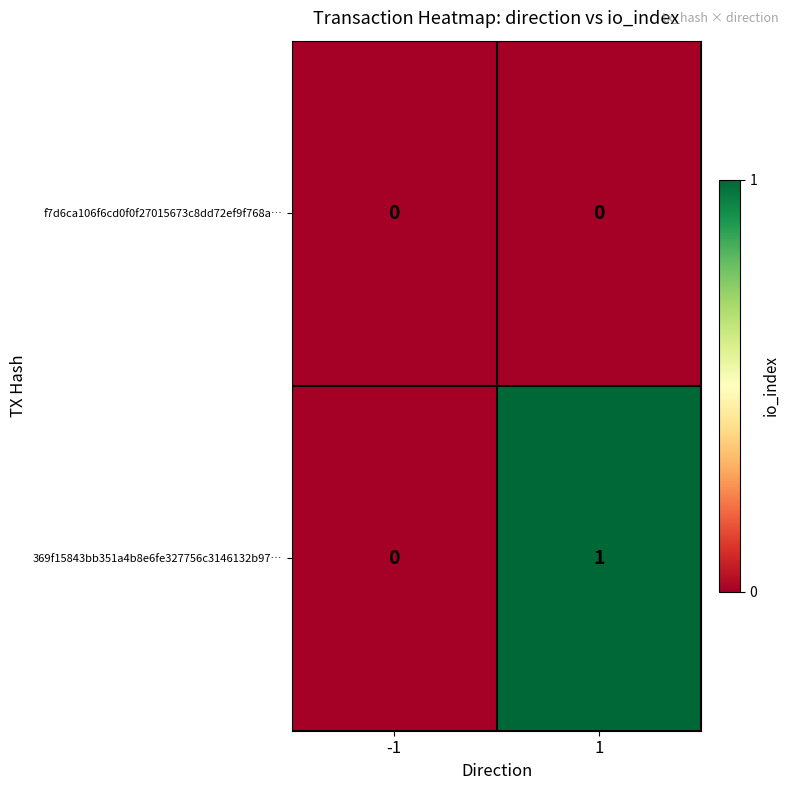

List the series in order of their overall mean, highest first.

369f15843bb351a4b8e6fe327756c3146132b97…, f7d6ca106f6cd0f0f27015673c8dd72ef9f768a…